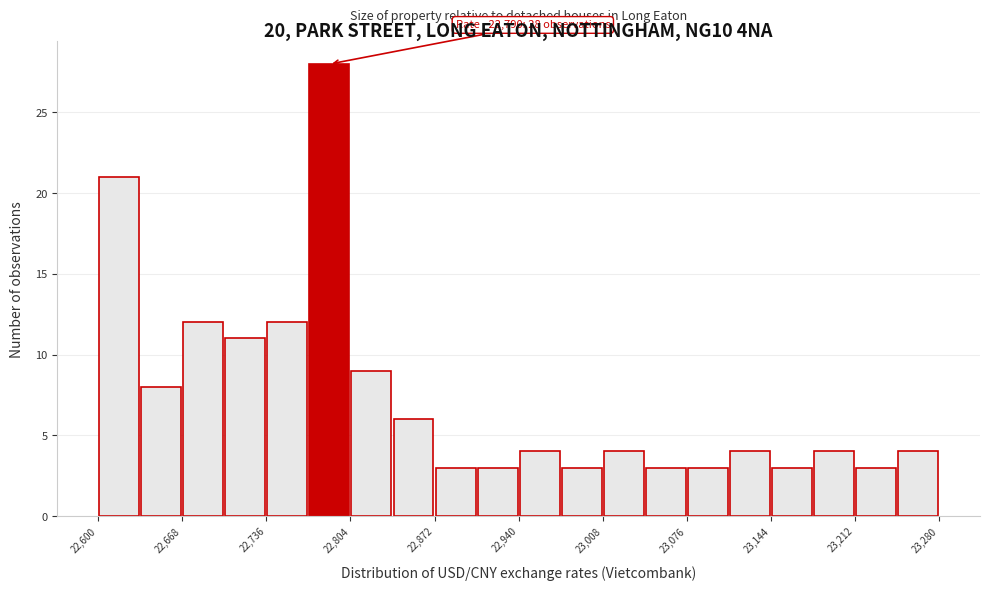

Around what value on the x-axis is the tallest bar? Give the approximate position of its centre, as read against the axis.

22790